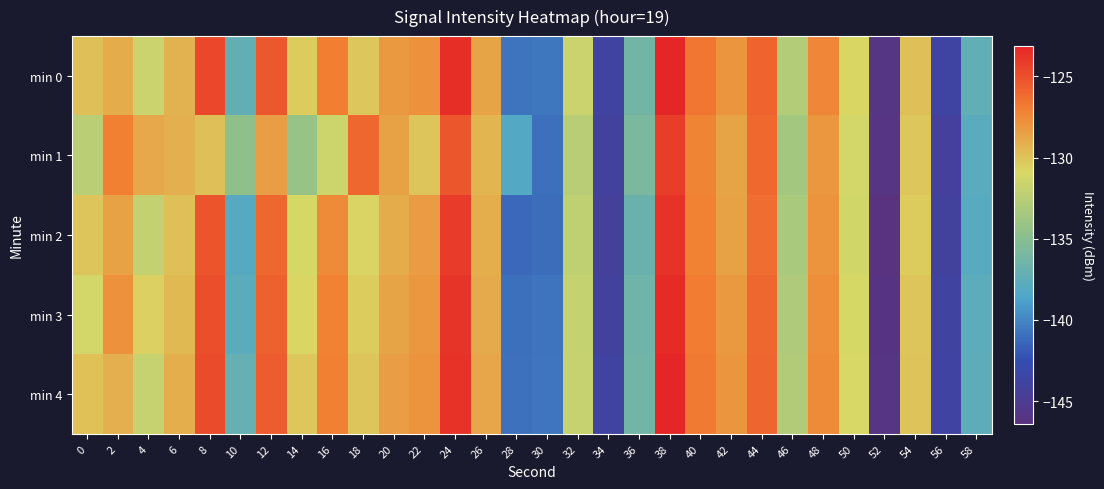

What is the maximum value shown in the chart?

-123.1